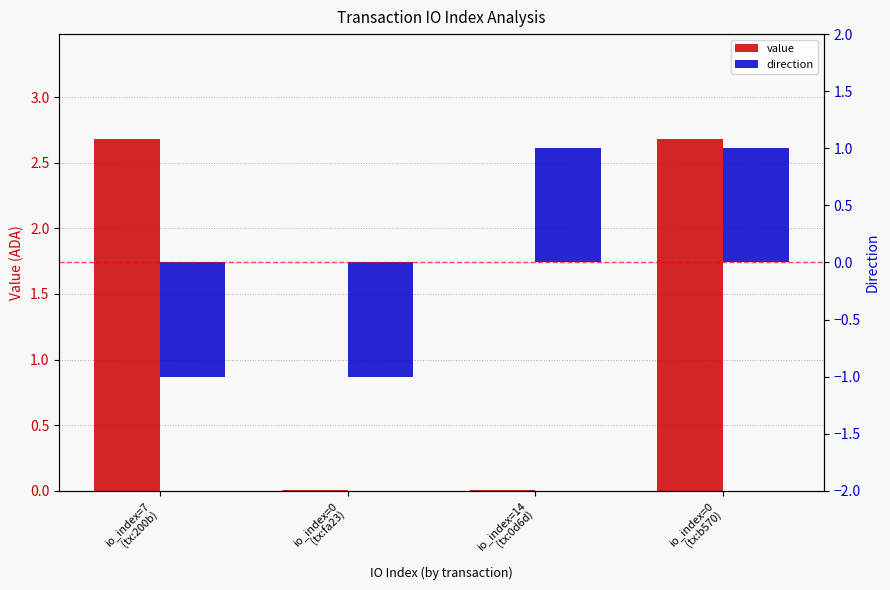

What is the difference between the maximum and second lowest values in the direction series?

2.0